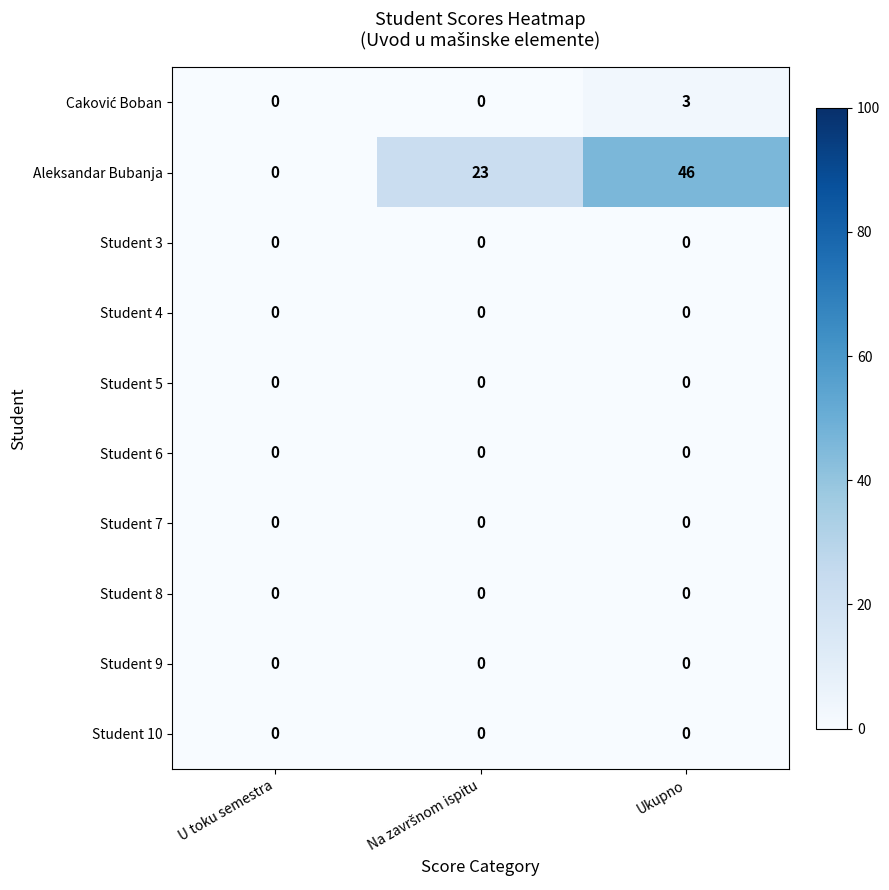

The value of Aleksandar Bubanja at Ukupno is 67. True or false?

False